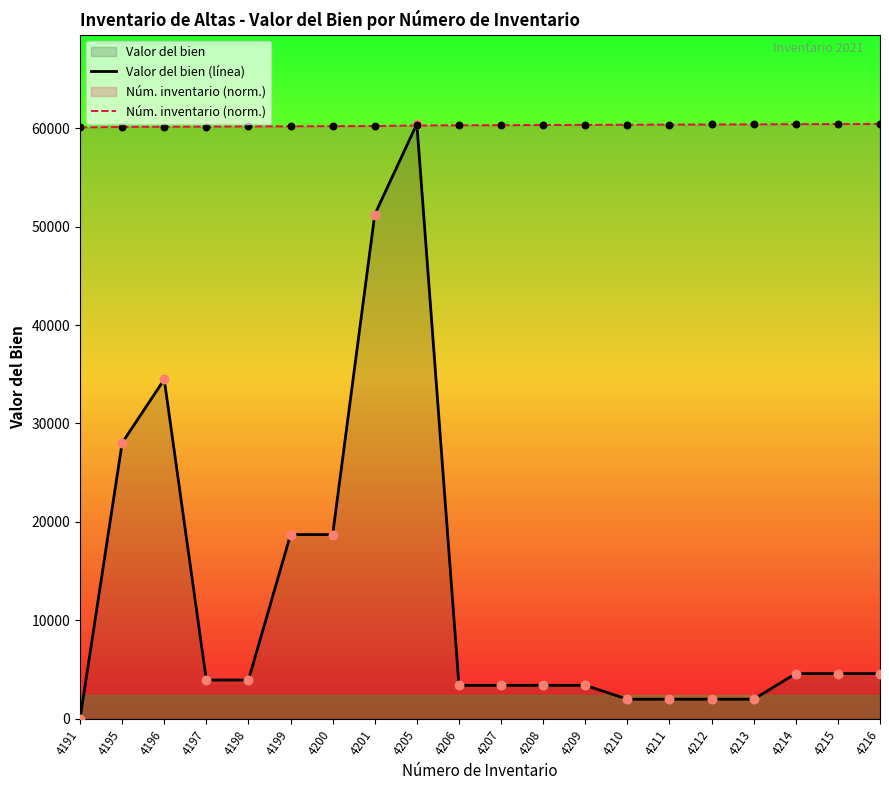

Which series contains the highest Y value?

Valor del bien (línea)